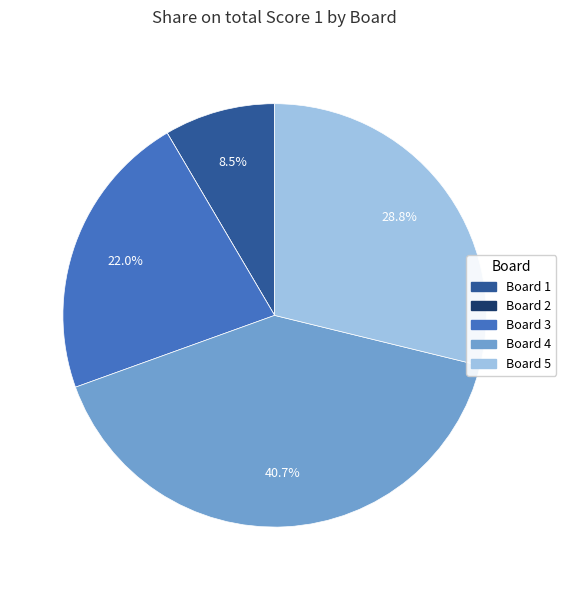

To the nearest percent, what is the difference between the largest and smallest slice percentages?

41%